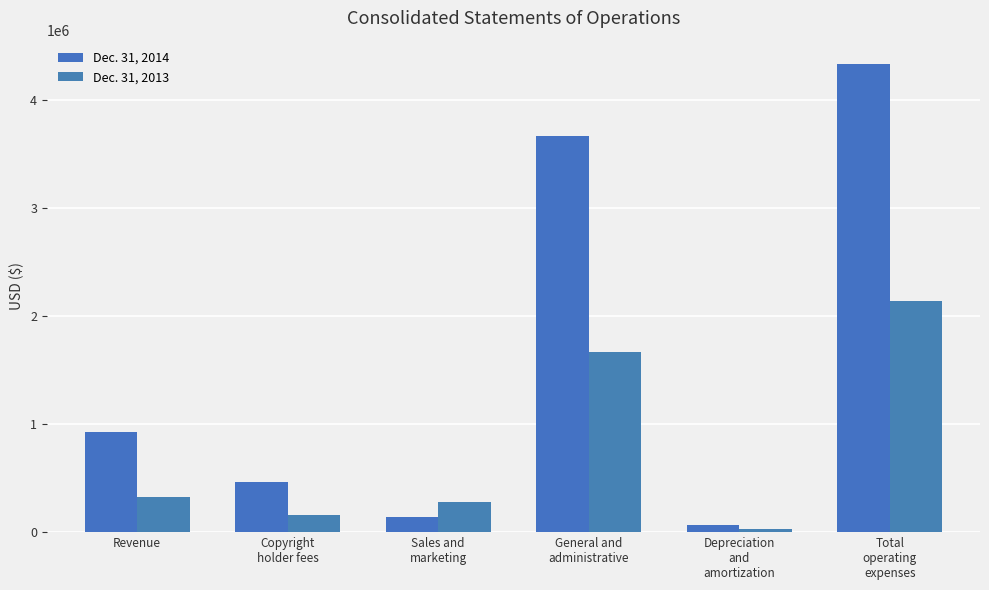

How many data points in Dec. 31, 2013 are less than 324016?

3